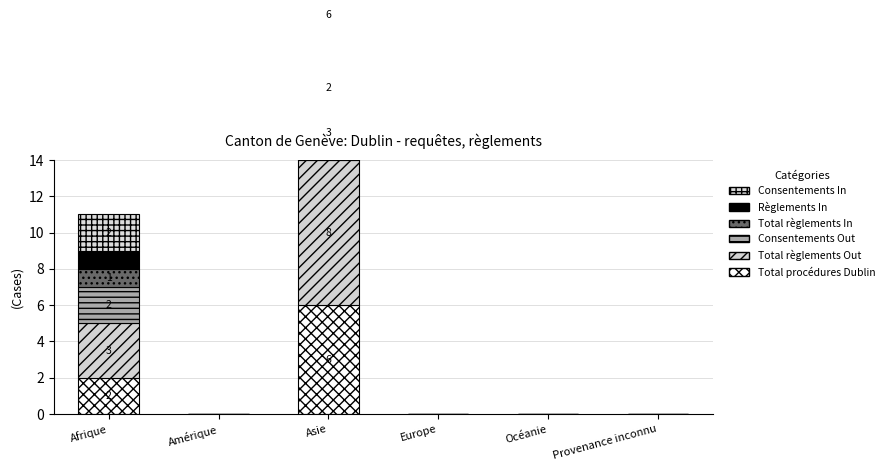

What is the average value of the Total règlements Out series?

2